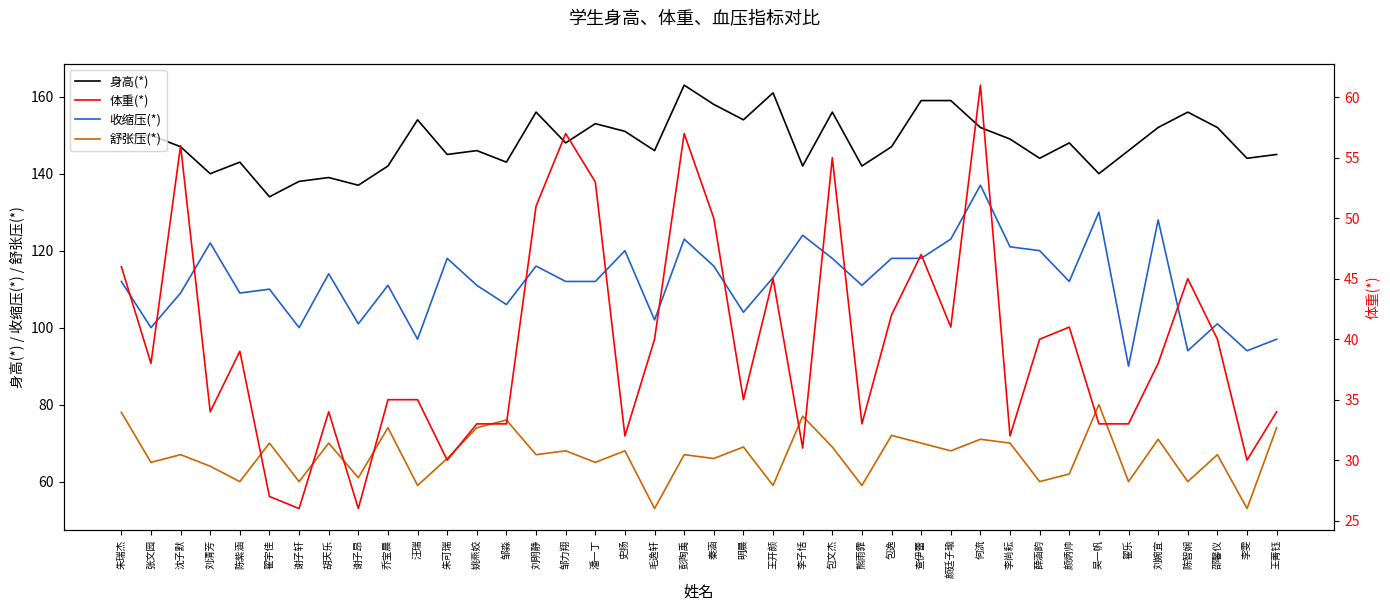

Where does the 体重(*) series first go above 38?

朱瑞杰